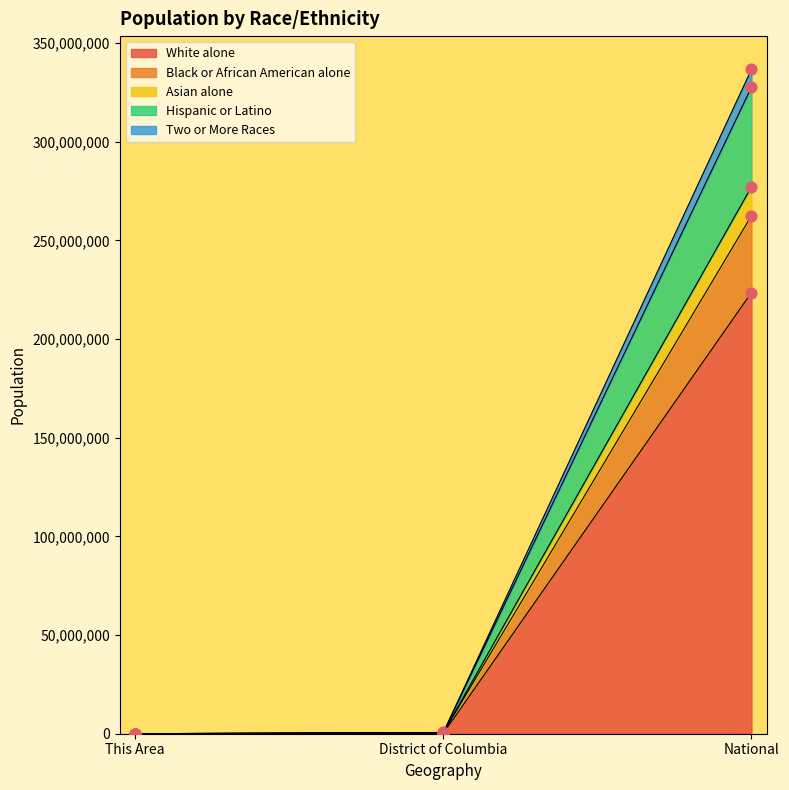

What is the total value across all series at This Area?

13226